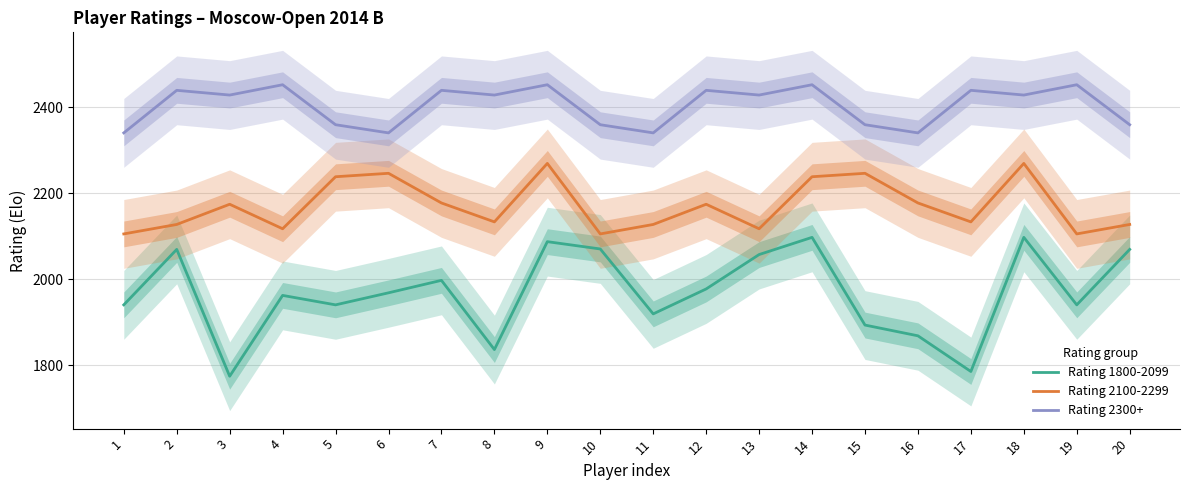

Between 14 and 18, which series saw the biggest shift?

Rating 2100-2299